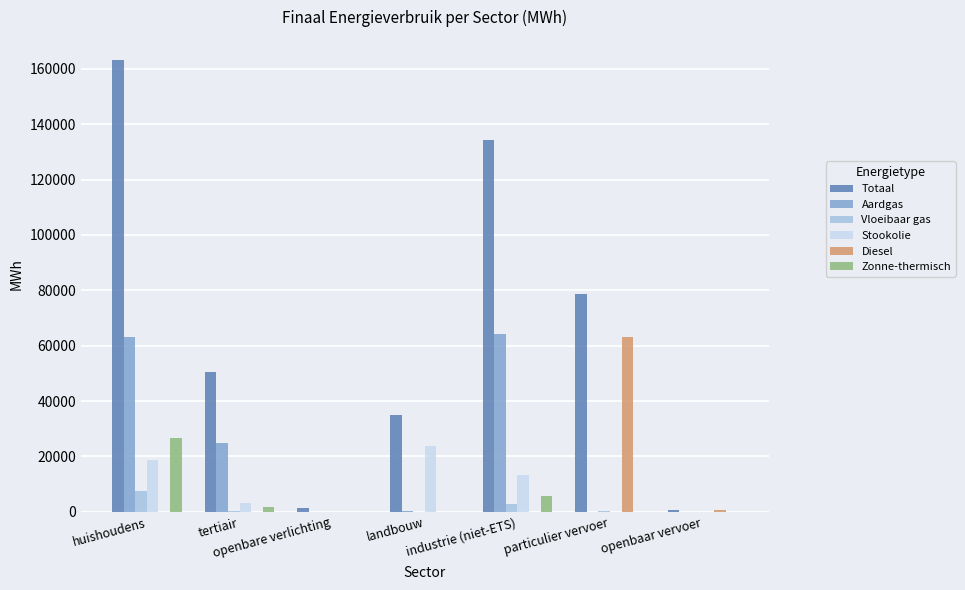

At which category is the sum across all series the highest?

huishoudens